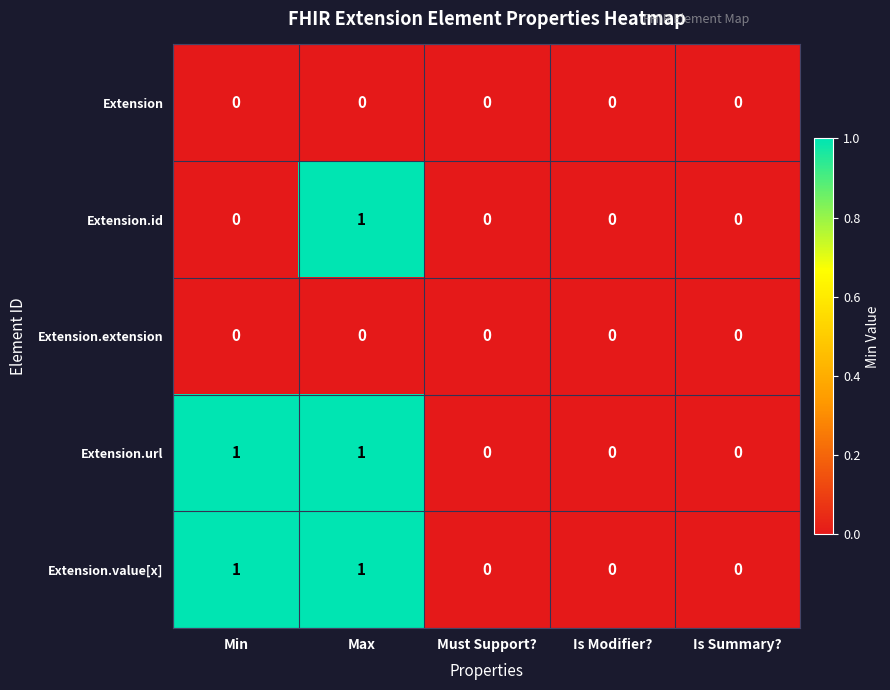

How many Extension.url values are between 0 and 1?

5